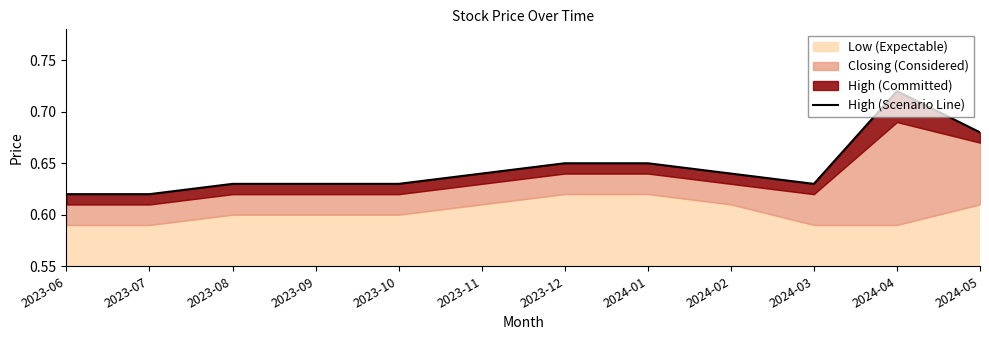

Where is the first local maximum?

2024-04